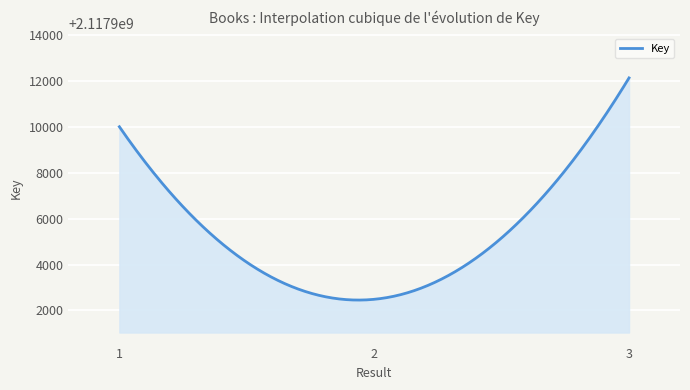

How many lines are shown in the chart?

1